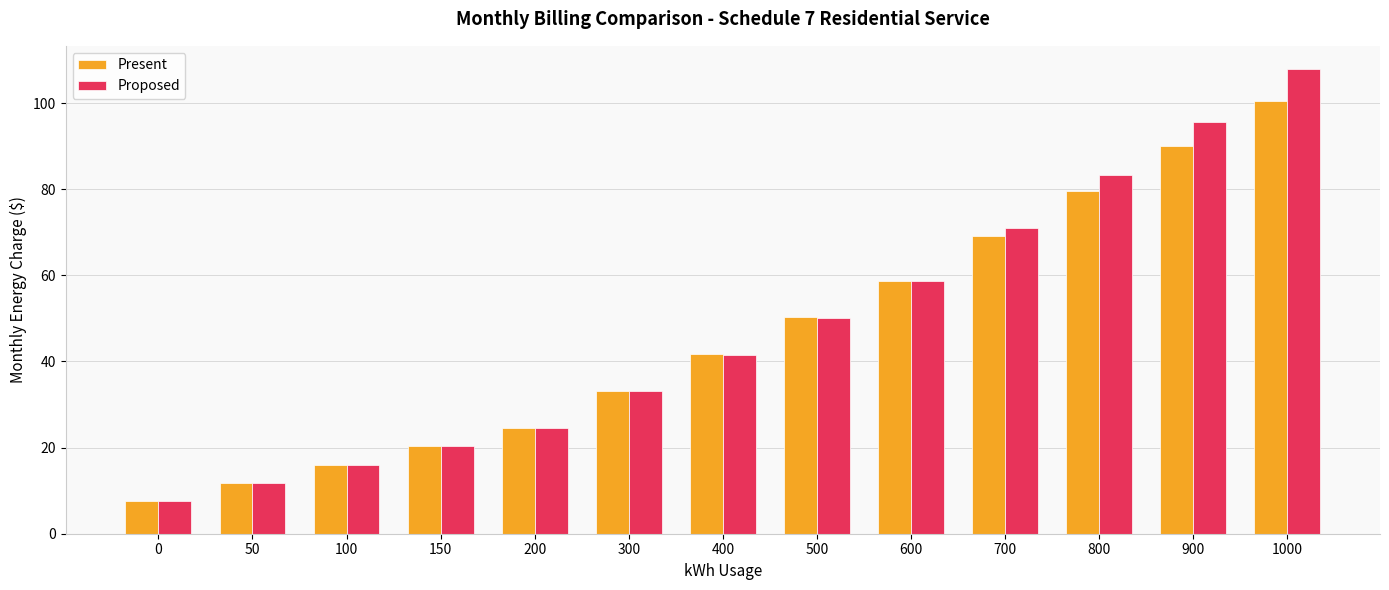

What is the lowest value of the Present series?

7.5